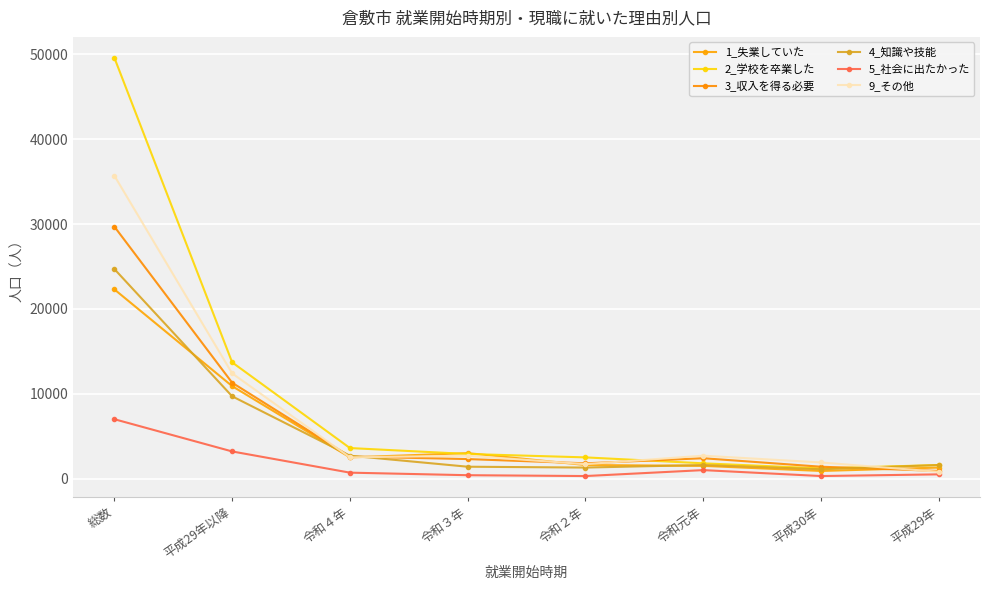

List the series in order of their peak value, highest first.

2_学校を卒業した, 9_その他, 3_収入を得る必要, 4_知識や技能, 1_失業していた, 5_社会に出たかった